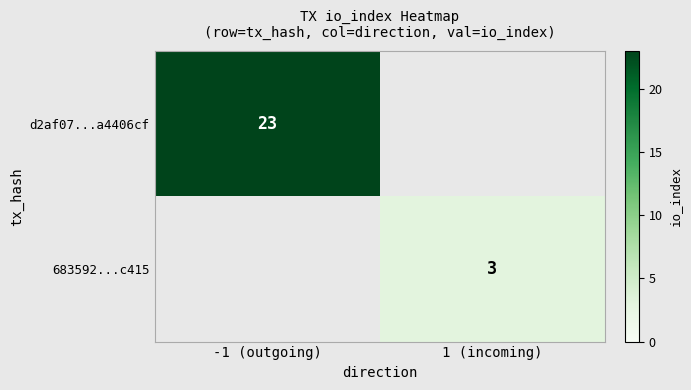

Is the value of 683592...c415 at 1 (incoming) greater than the value of d2af07...a4406cf at -1 (outgoing)?

No